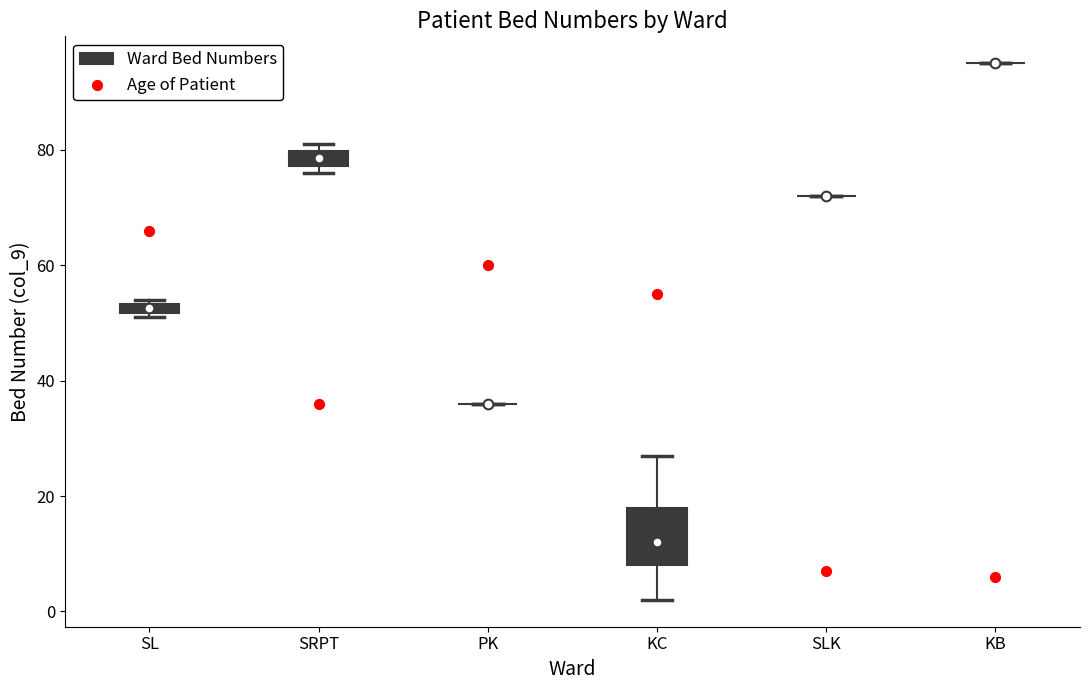

Comparing the boxes themselves (not the whiskers), which one is the tallest?

KC